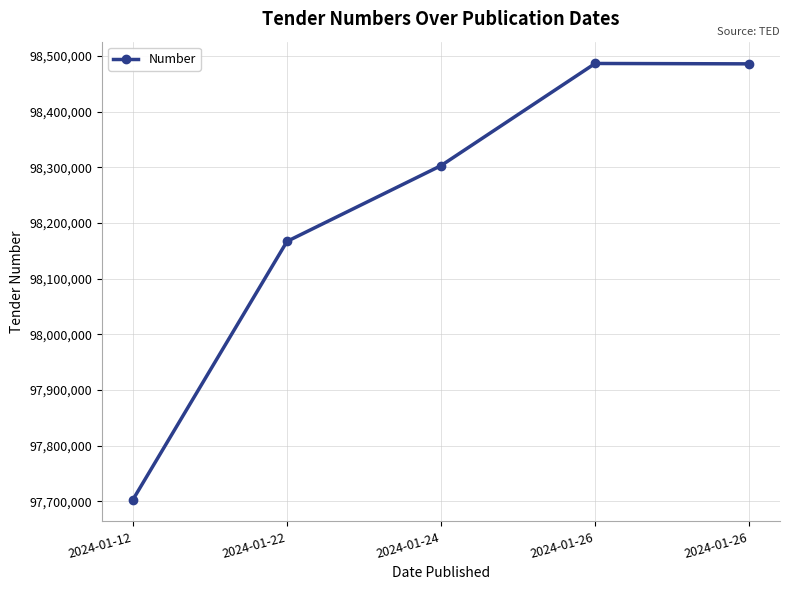

What is the difference between the values at 2024-01-12 and 2024-01-26?

783144